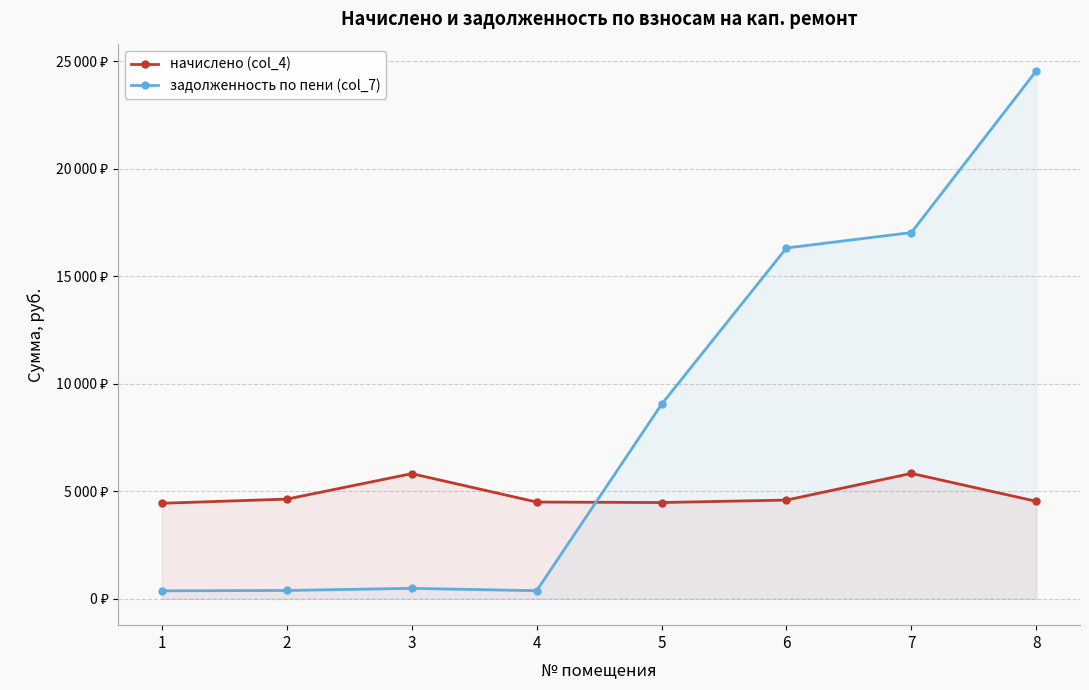

What is the minimum value for начислено (col_4)?

4441.3